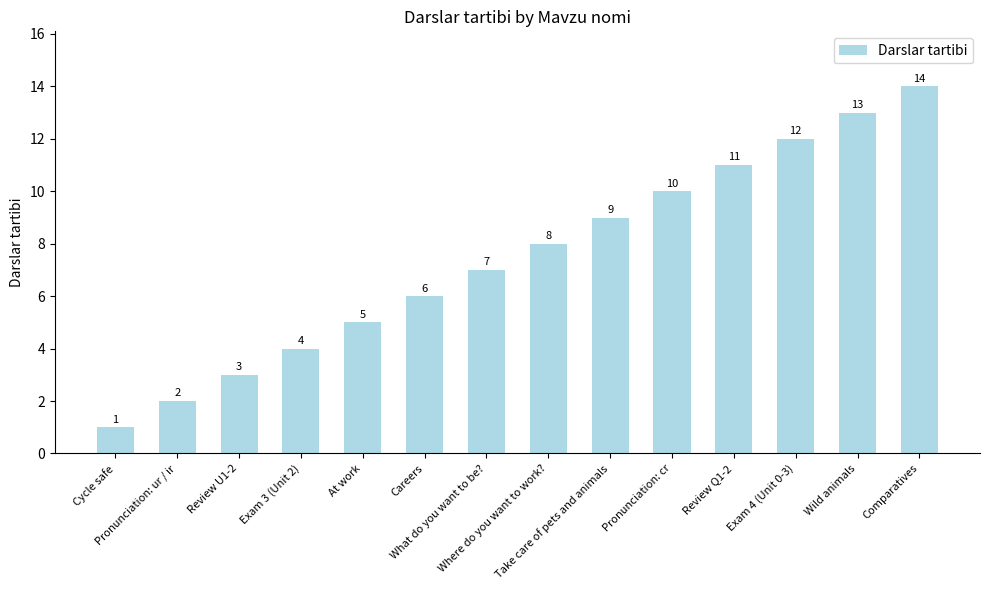

What is the minimum value shown in the chart?

1